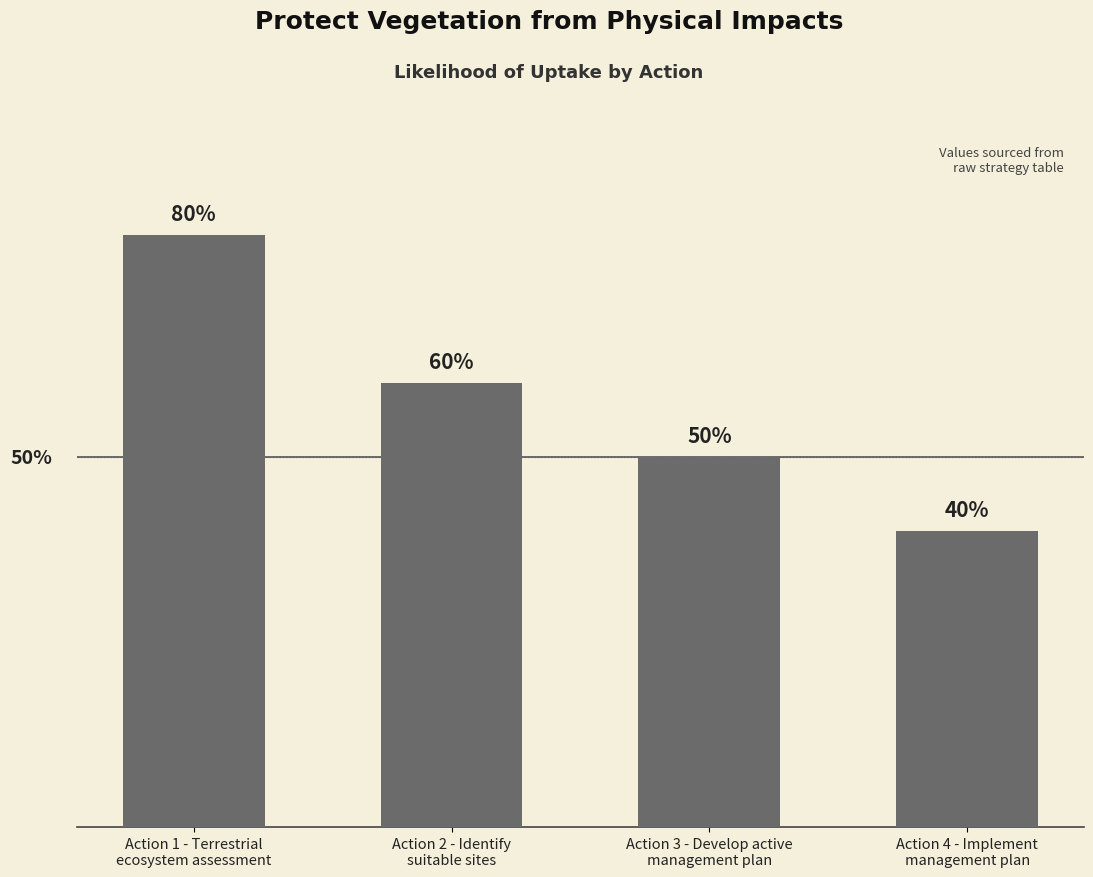

Does the chart contain any negative values?

No